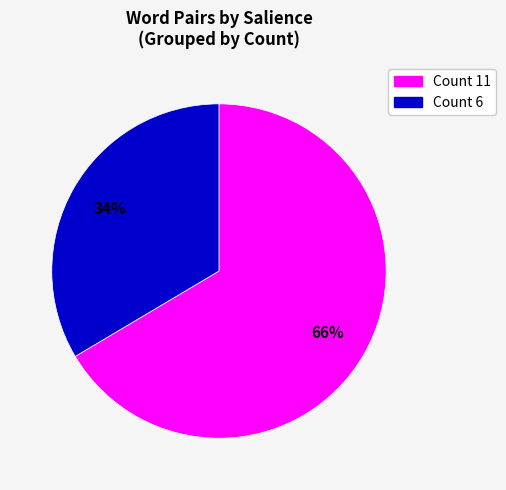

Is there any slice that represents more than half of the pie?

Yes